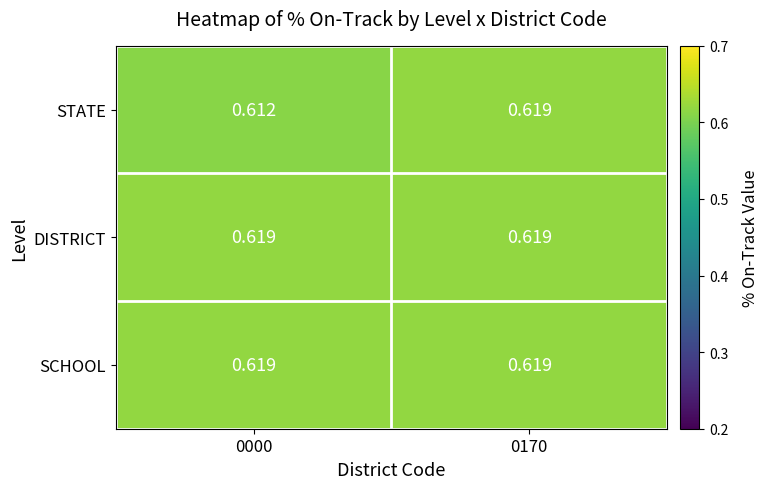

Which series has the largest range (max minus min)?

STATE